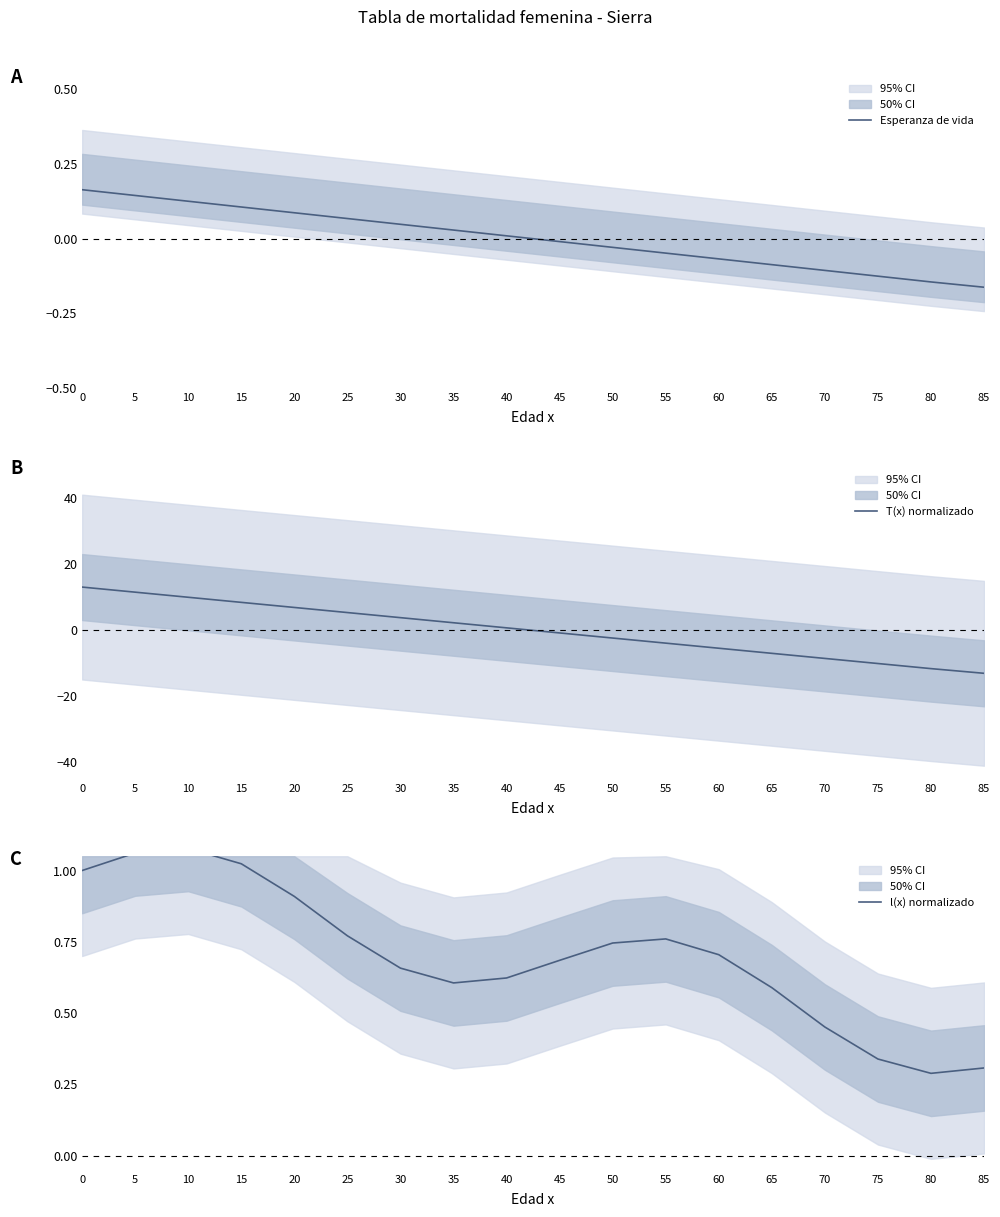

True or false: T(x) normalizado has more than 1 points higher than both neighbors.

False